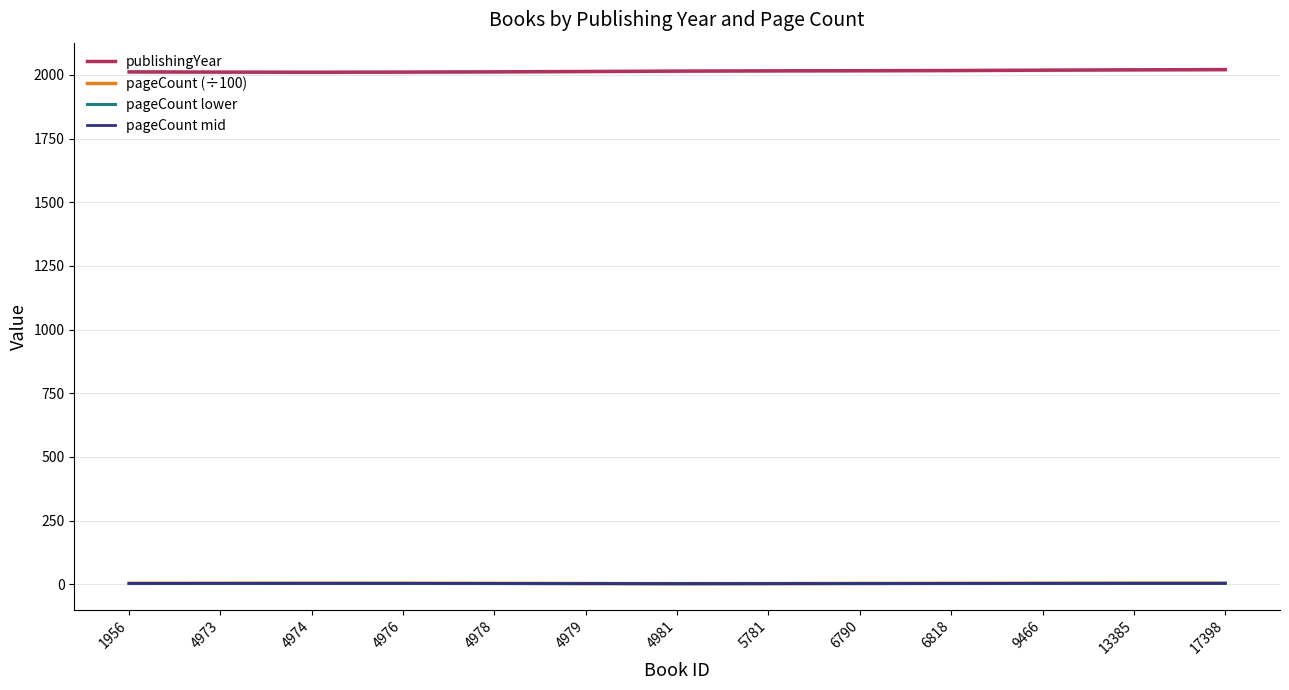

True or false: pageCount mid and publishingYear cross at least once.

False